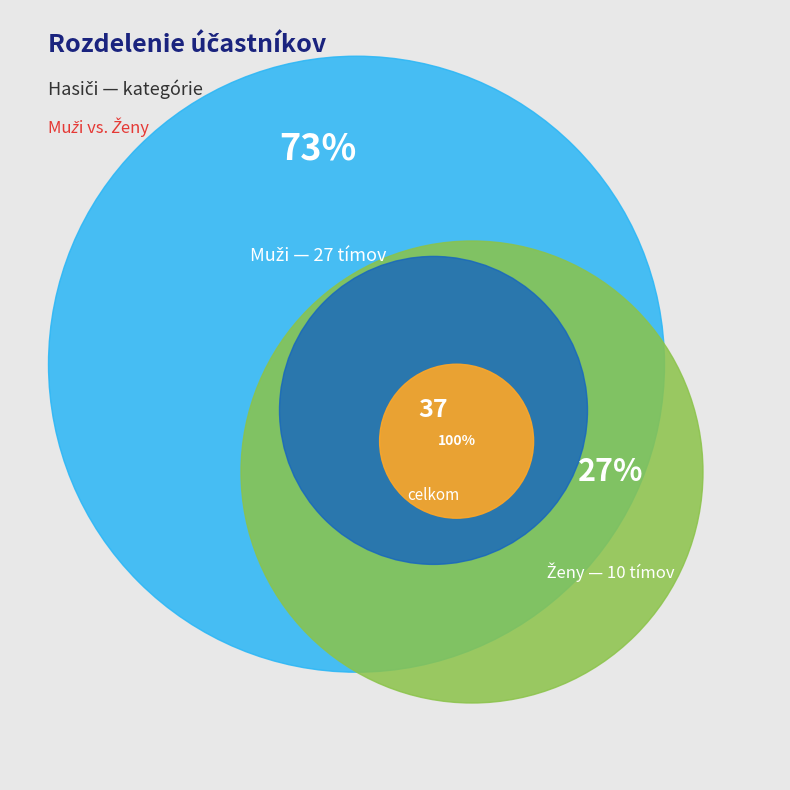

To the nearest percent, what percentage of the pie is Ženy?

27%